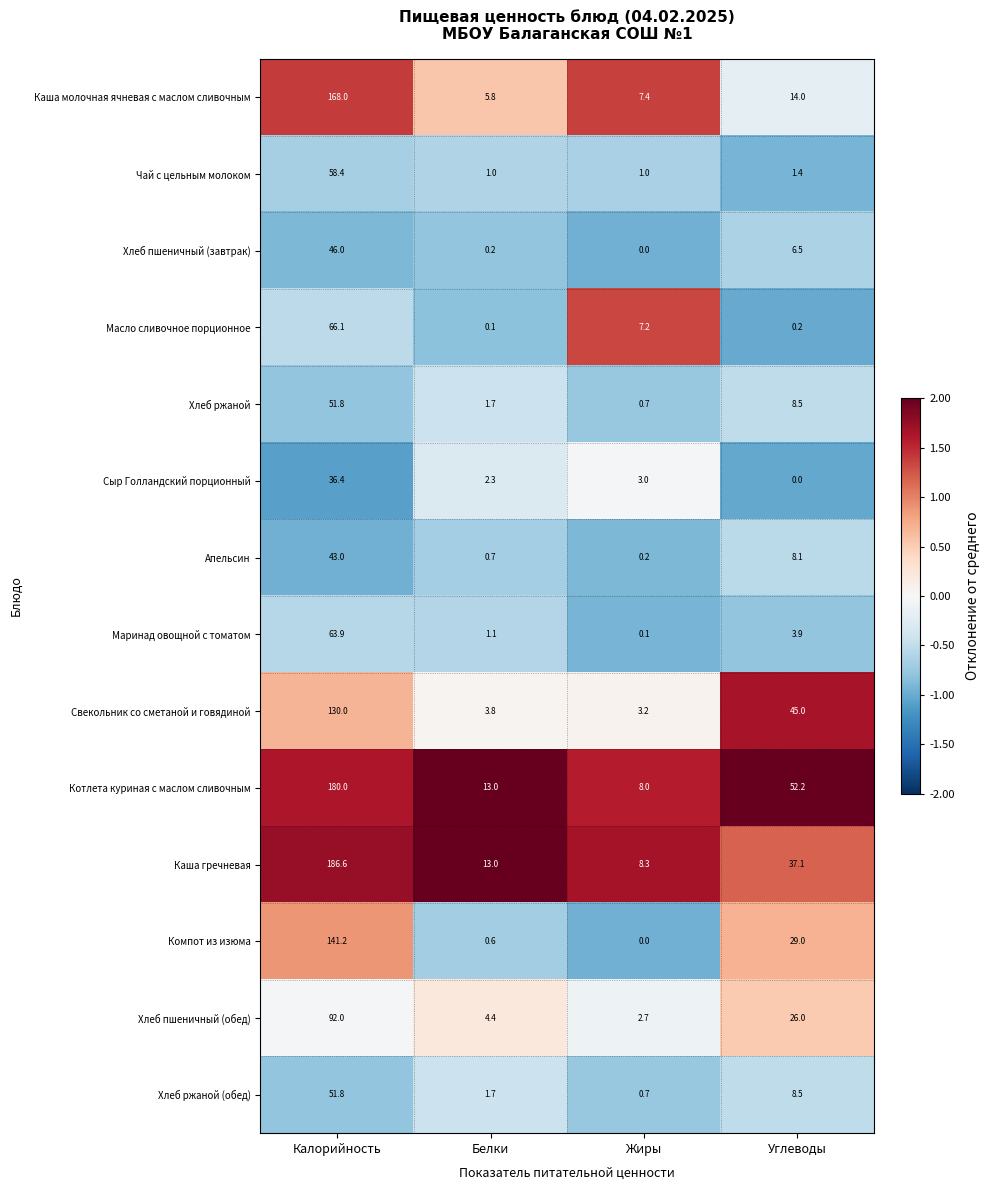

Between Белки and Углеводы, which series saw the biggest shift?

Свекольник со сметаной и говядиной